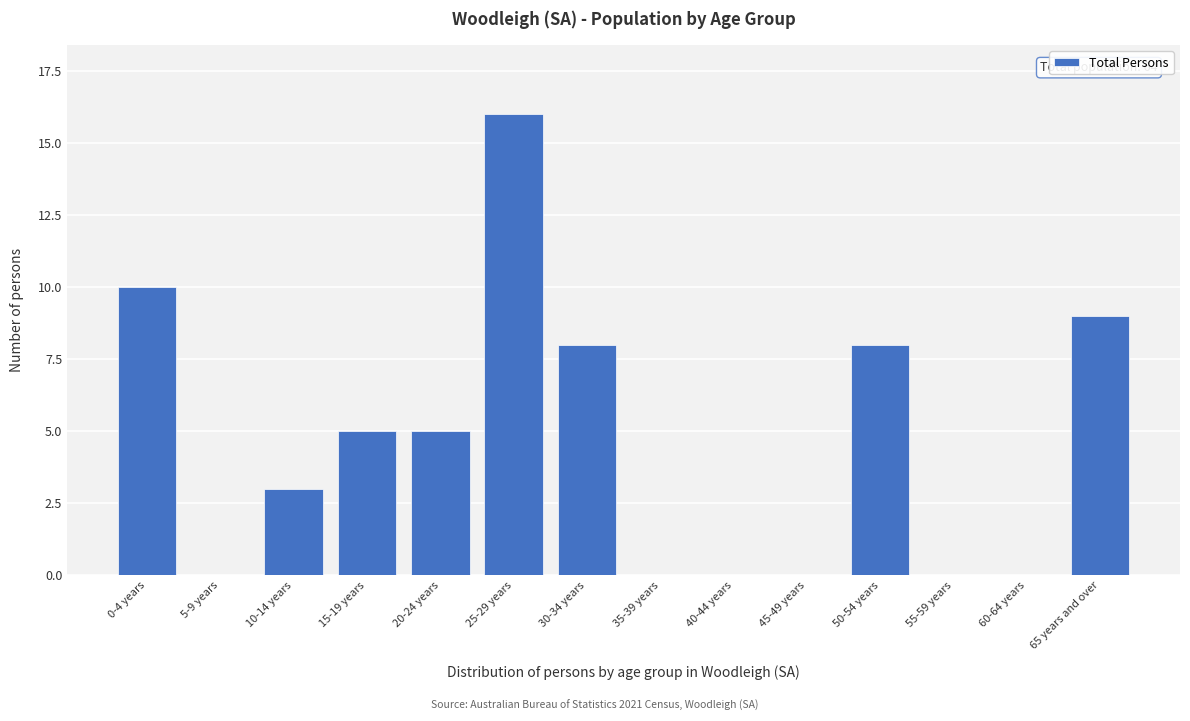

Reading right to left, what are all the values shown in this chart?

65 years and over=9	60-64 years=0	55-59 years=0	50-54 years=8	45-49 years=0	40-44 years=0	35-39 years=0	30-34 years=8	25-29 years=16	20-24 years=5	15-19 years=5	10-14 years=3	5-9 years=0	0-4 years=10